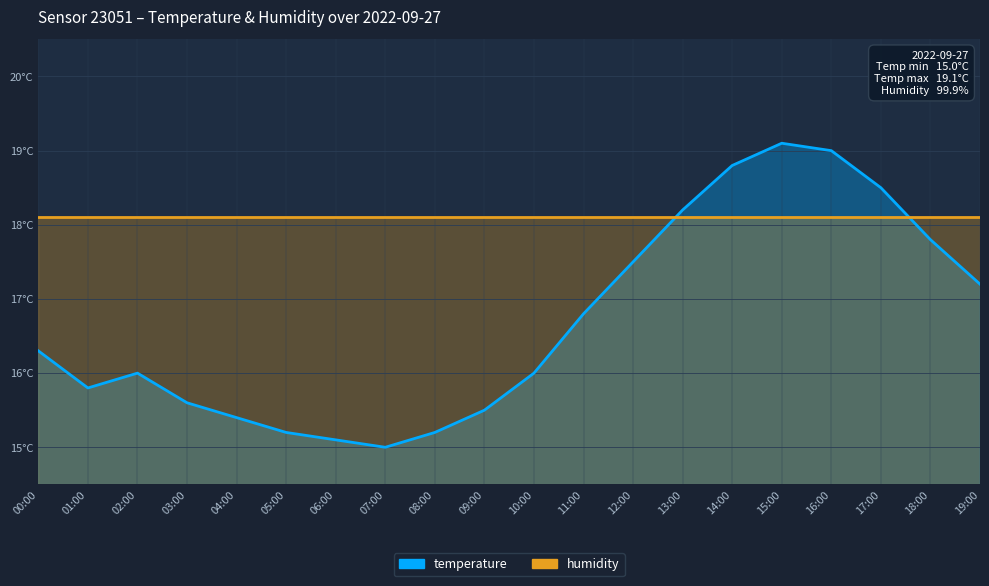

True or false: temperature and humidity intersect in this chart.

True